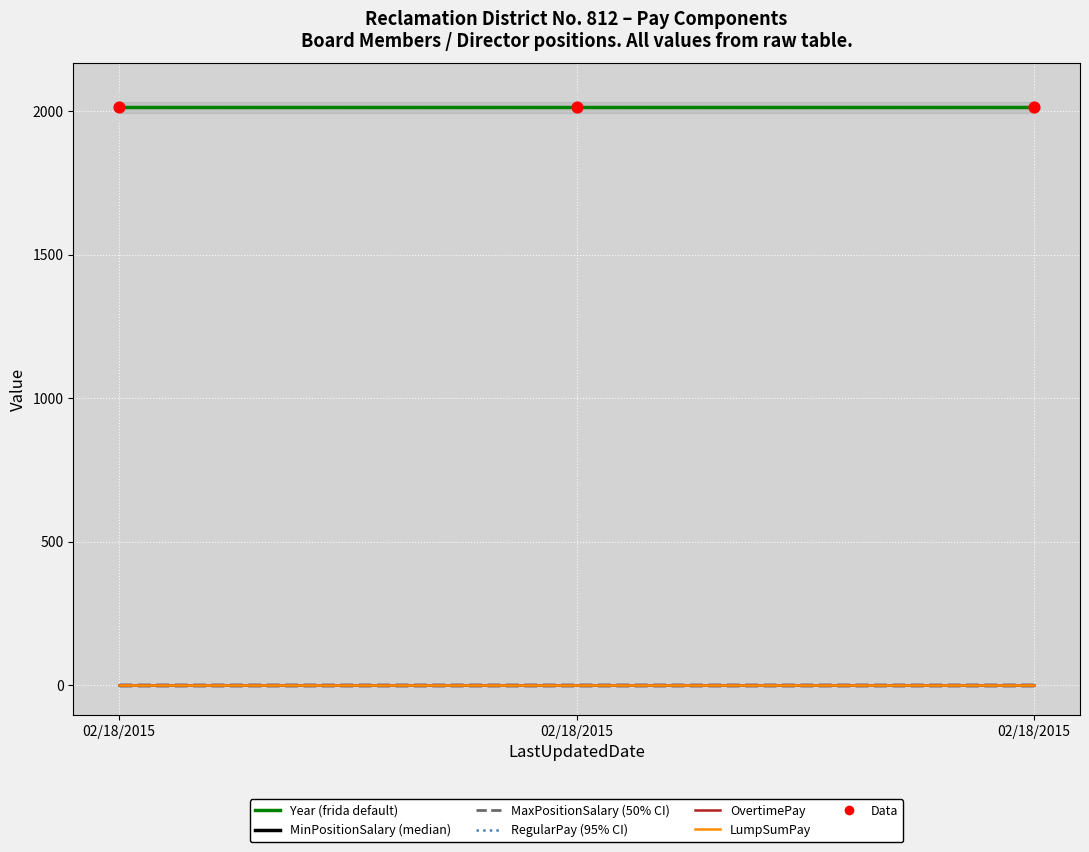

What is the total value across all series at 02/18/2015?

2013